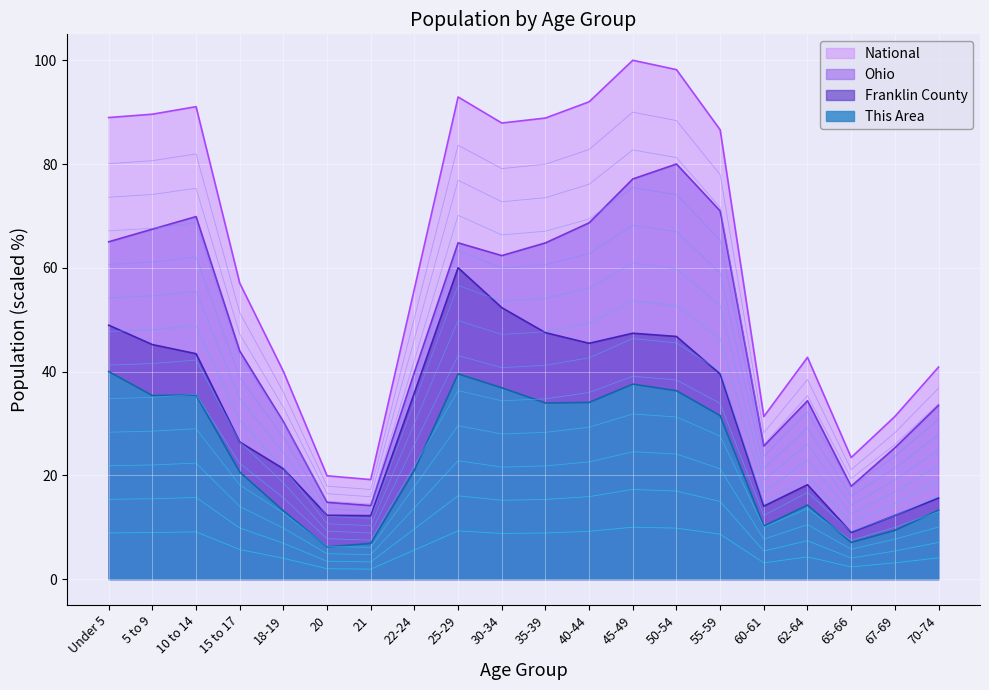

Where is National nearest to the value 10?

15 to 17